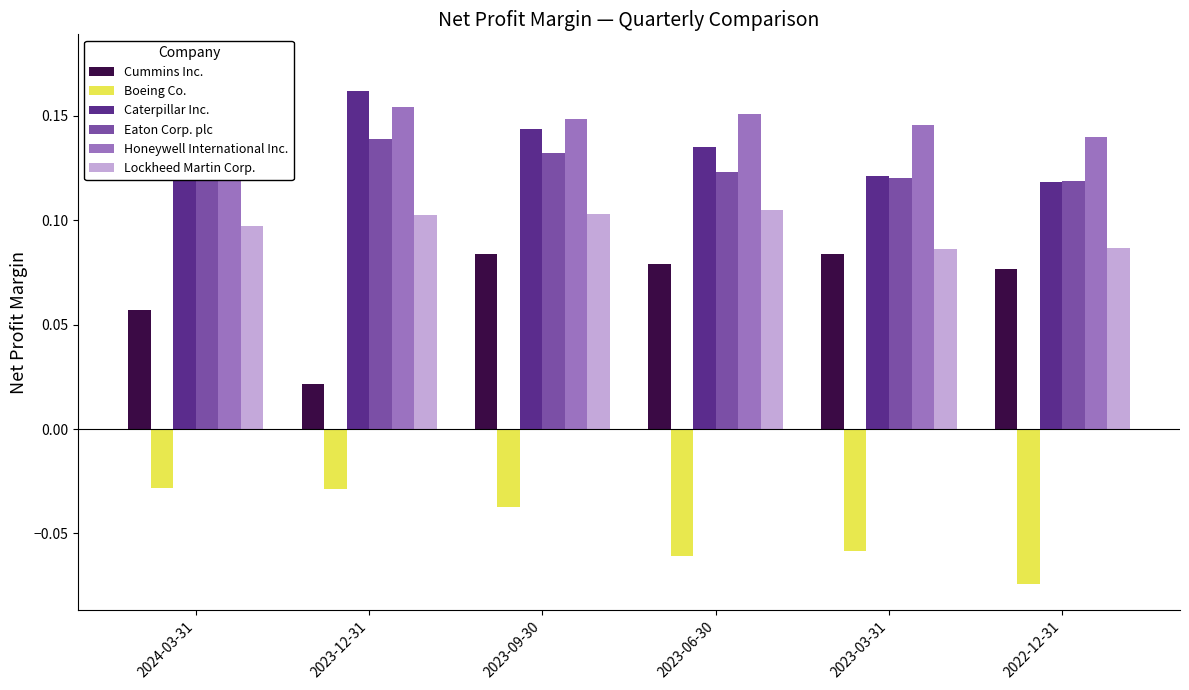

At how many categories does at least one series exceed 0?

6